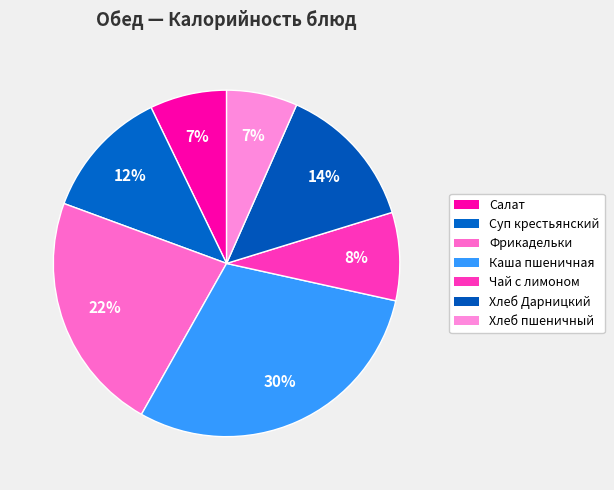

How many segments does this pie chart have?

7